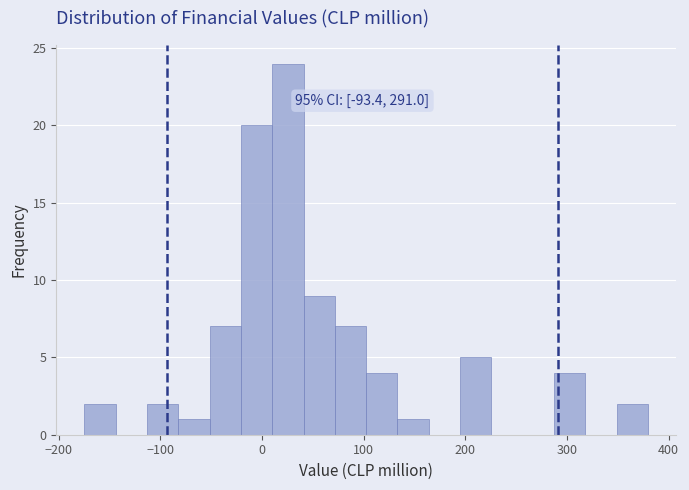

Around what value on the x-axis is the tallest bar? Give the approximate position of its centre, as read against the axis.

30